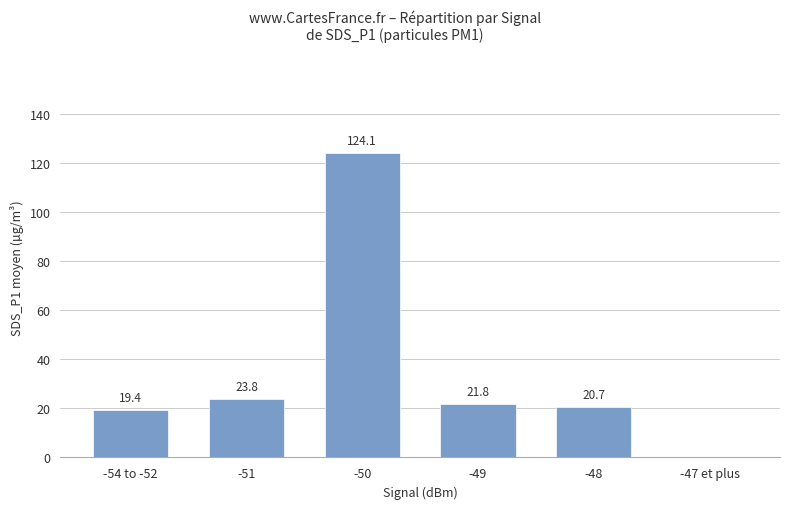

How many categories are shown in the chart?

6